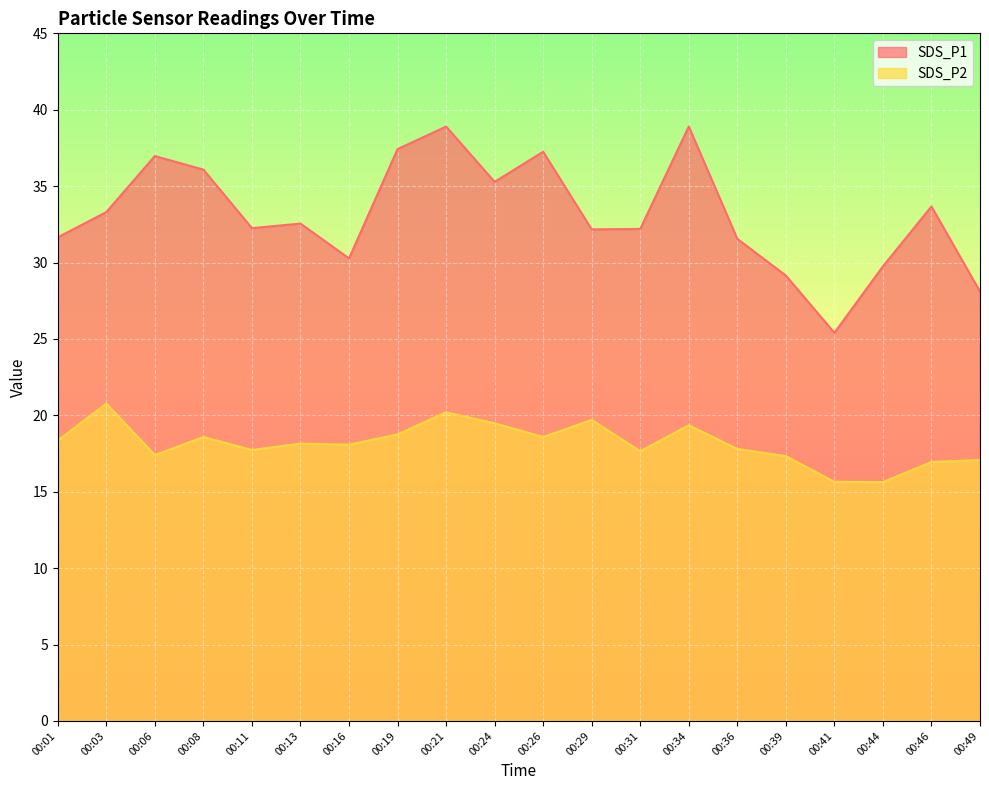

Count the number of data series in this chart.

2